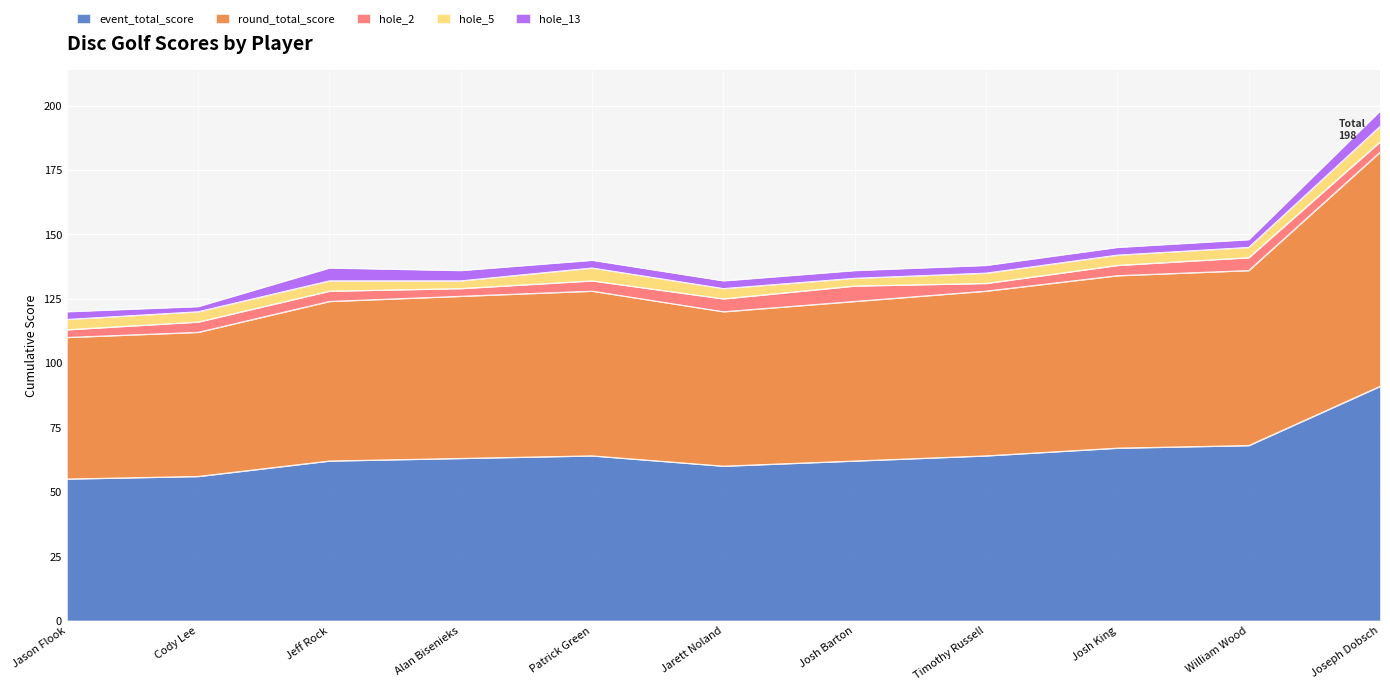

Reading left to right, extract all data points from this chart.

event_total_score: 55	56	62	63	64	60	62	64	67	68	91
round_total_score: 55	56	62	63	64	60	62	64	67	68	91
hole_2: 3	4	4	3	4	5	6	3	4	5	4
hole_5: 4	4	4	3	5	4	3	4	4	4	6
hole_13: 3	2	5	4	3	3	3	3	3	3	6